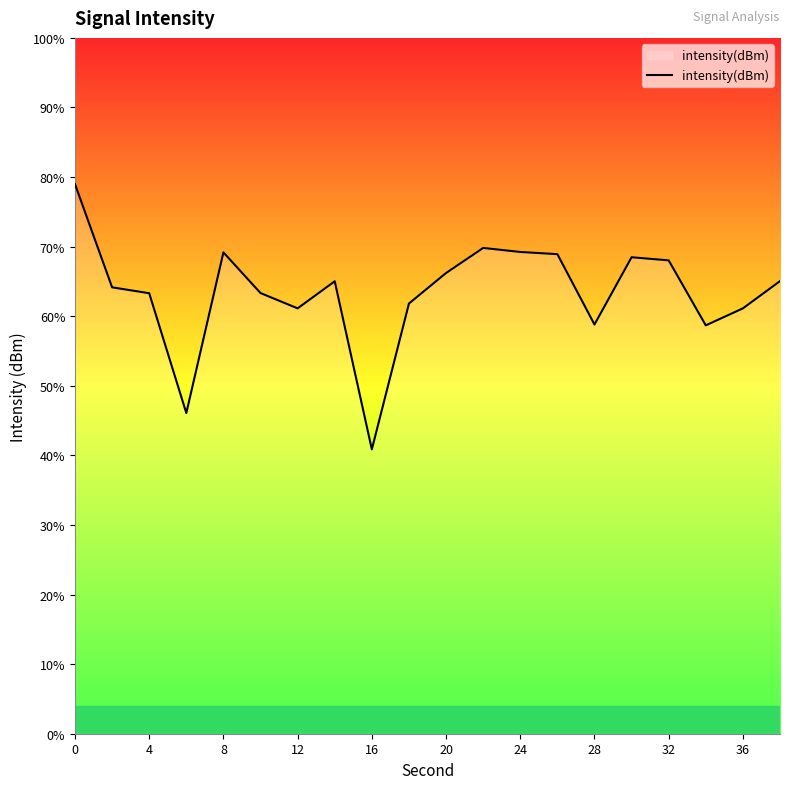

The value at 20 is -130.3. True or false?

True